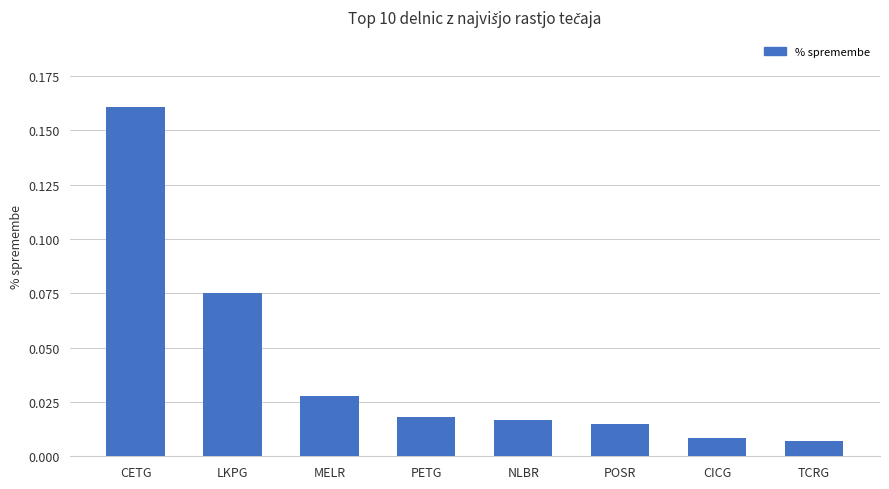

Which has a higher value, PETG or TCRG?

PETG